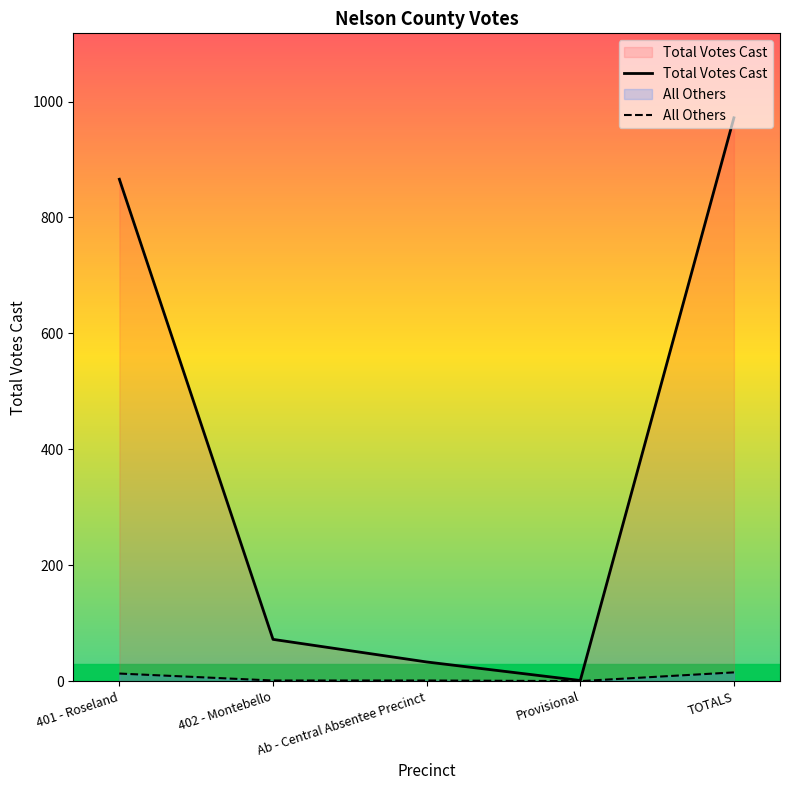

At which category does the chart reach its peak across all series?

TOTALS